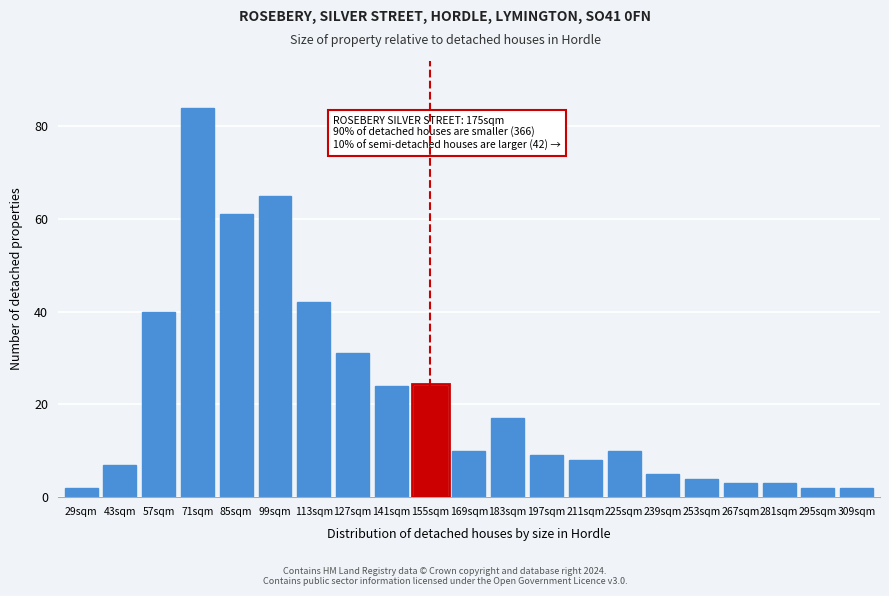

Reading left to right, transcribe all the data shown in this chart.

2	7	40	84	61	65	42	31	24	24	10	17	9	8	10	5	4	3	3	2	2